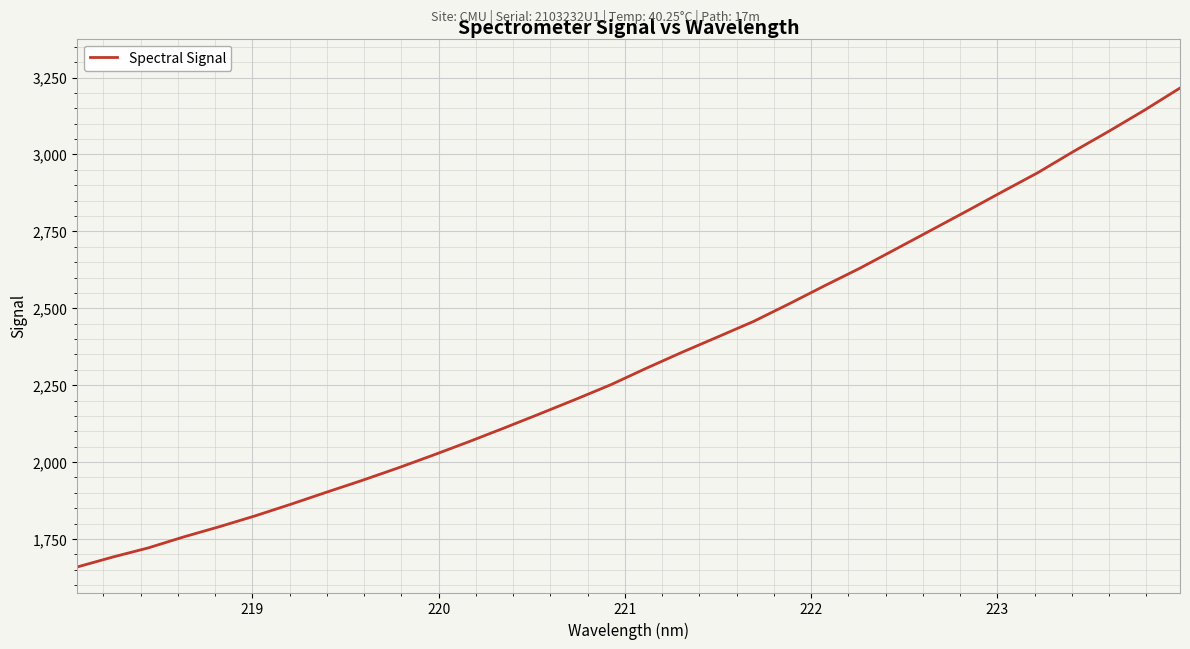

What is the smallest value displayed?

1659.0